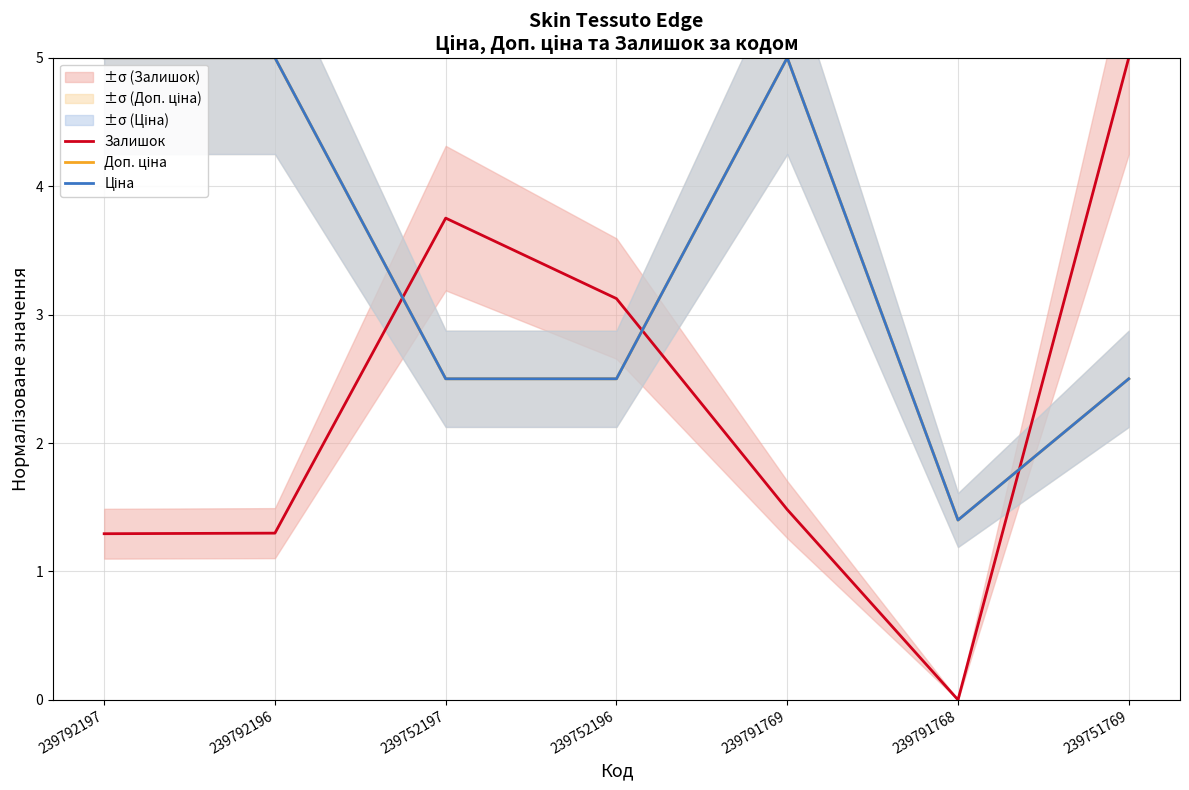

How many distinct data groups are displayed?

3